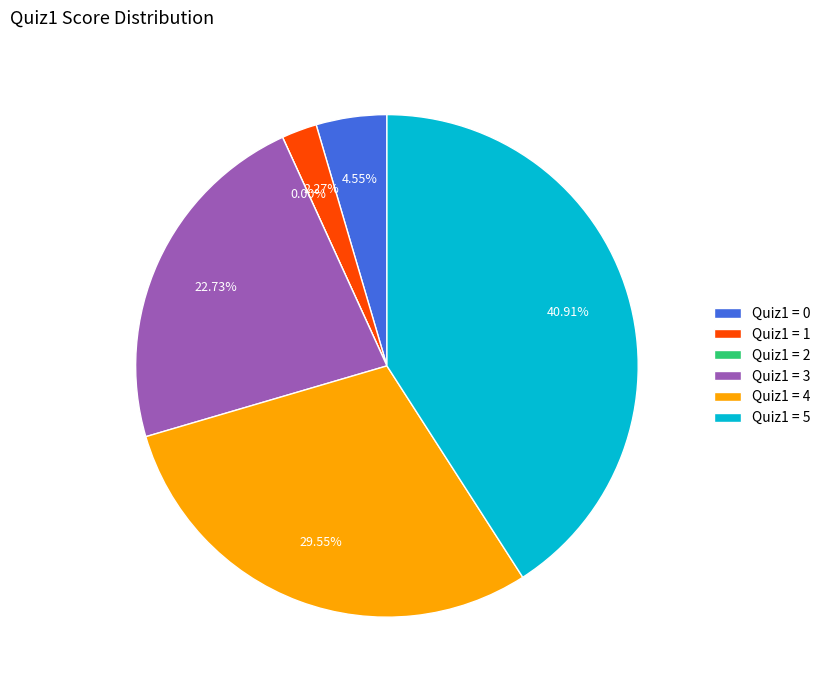

What is the change in value from 2 to 3?

+10